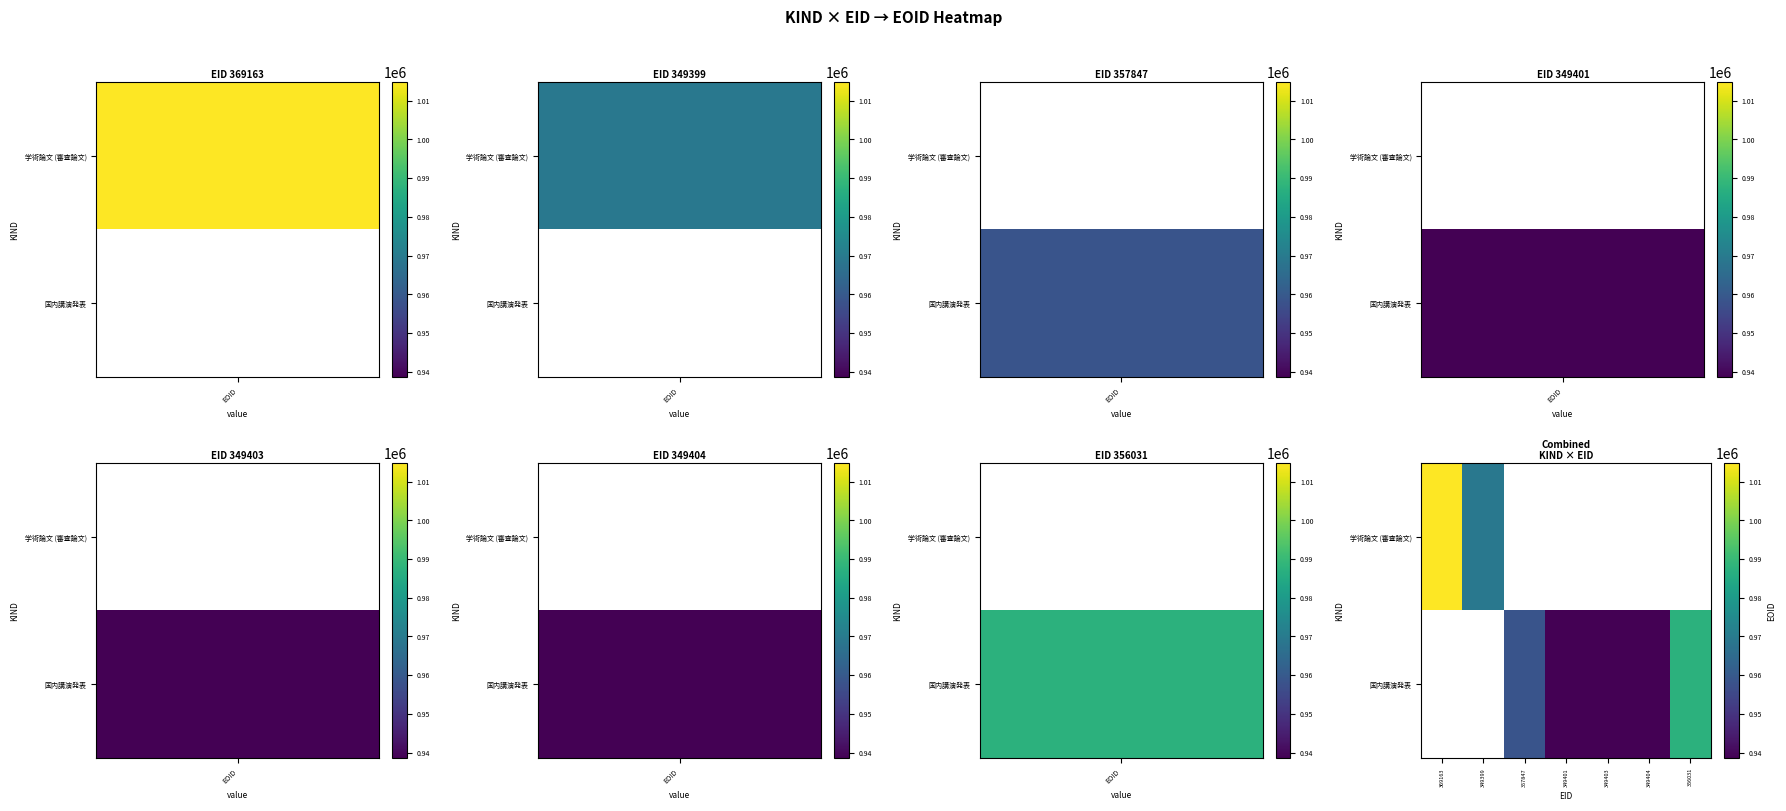

What is the maximum value shown in the chart?

1014783.0